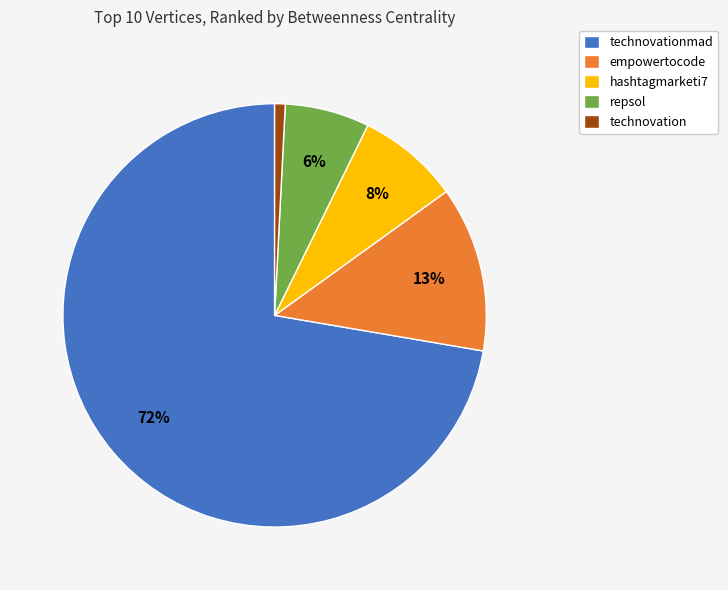

Is there any slice that represents more than half of the pie?

Yes